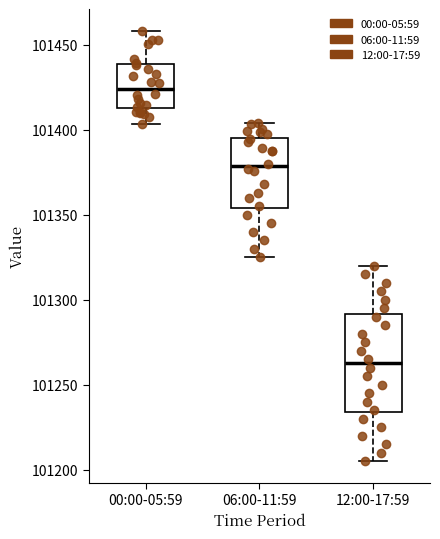

Reading left to right, transcribe this box plot: for each box, give where its median line is, the range the box spans, and where its two whiskers end, as read against the y-axis. The values are not printed on the chart, so give them approximately, as read against the axis.

00:00-05:59: median 101425, box 101410 to 101440, whiskers 101405 to 101460
06:00-11:59: median 101380, box 101355 to 101395, whiskers 101325 to 101405
12:00-17:59: median 101265, box 101235 to 101290, whiskers 101205 to 101320